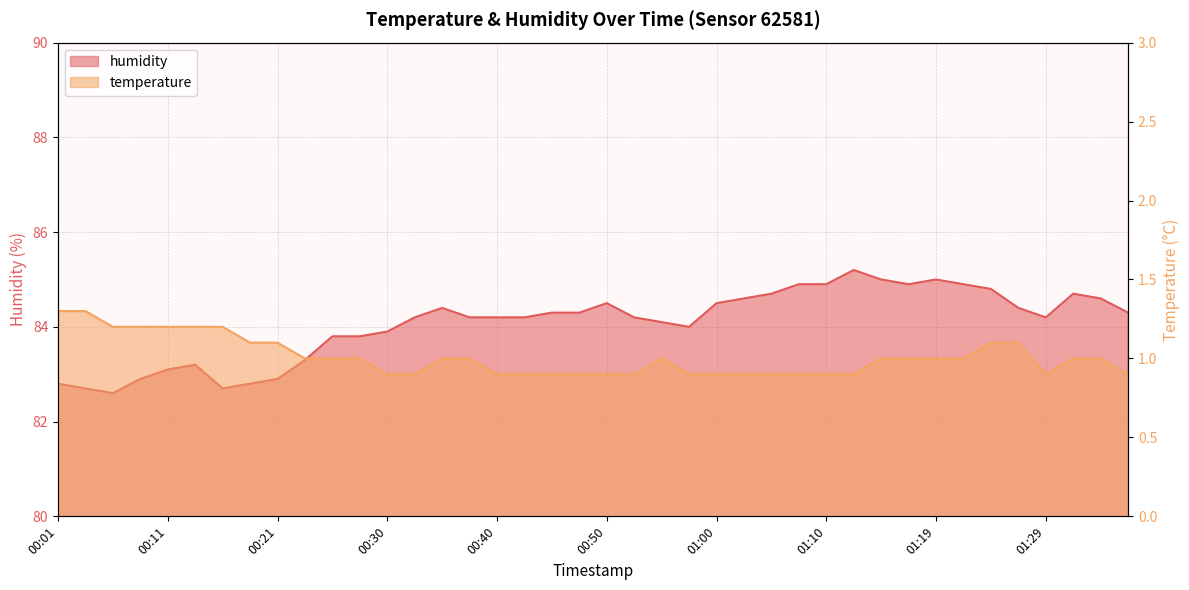

At which label does humidity reach its minimum?

00:06